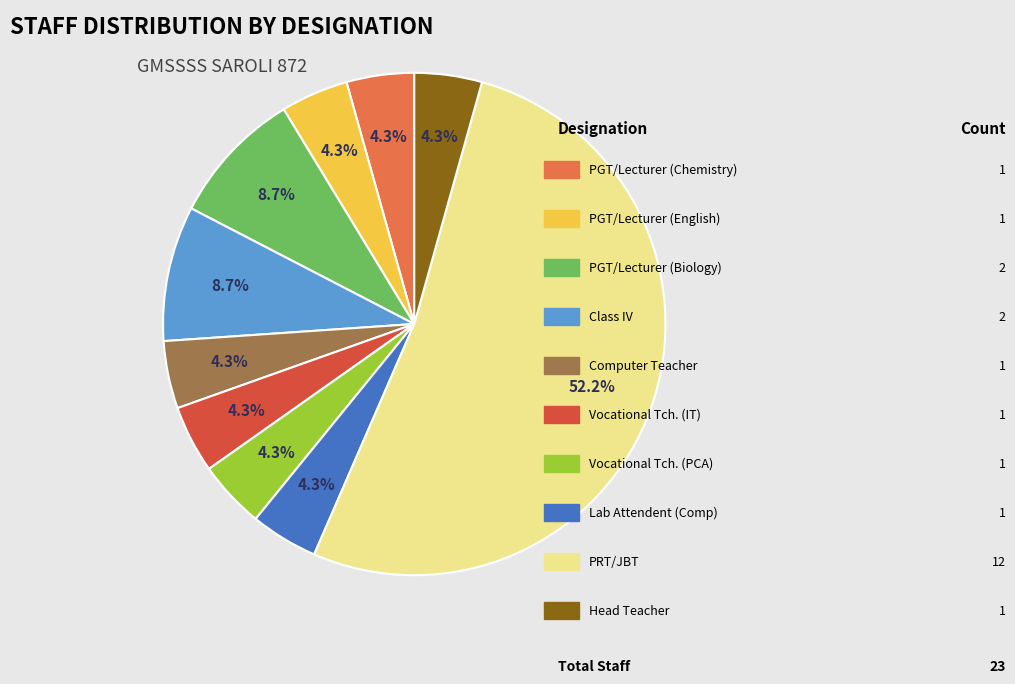

Does any single category account for the majority?

Yes